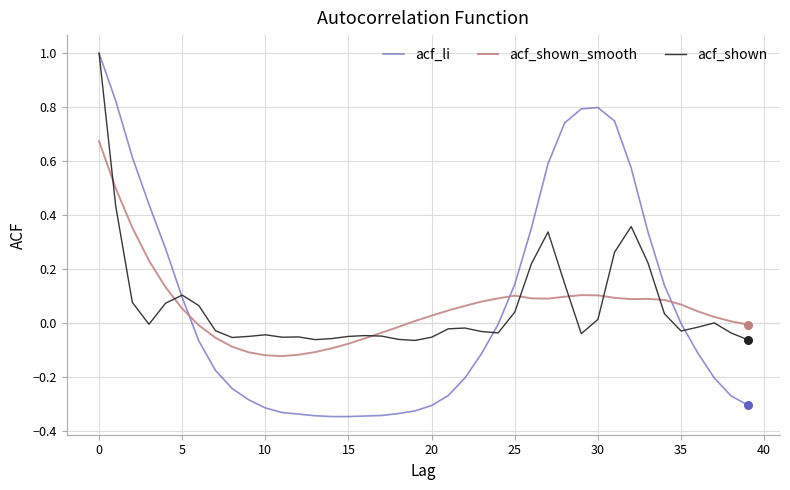

True or false: acf_shown_smooth and acf_li intersect in this chart.

True